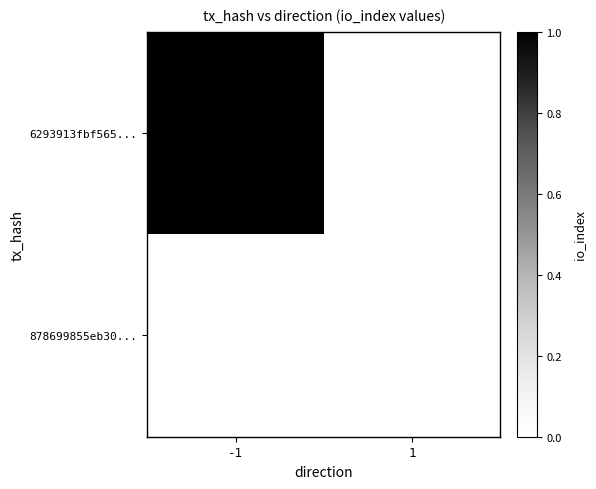

What is the maximum value shown in the chart?

1